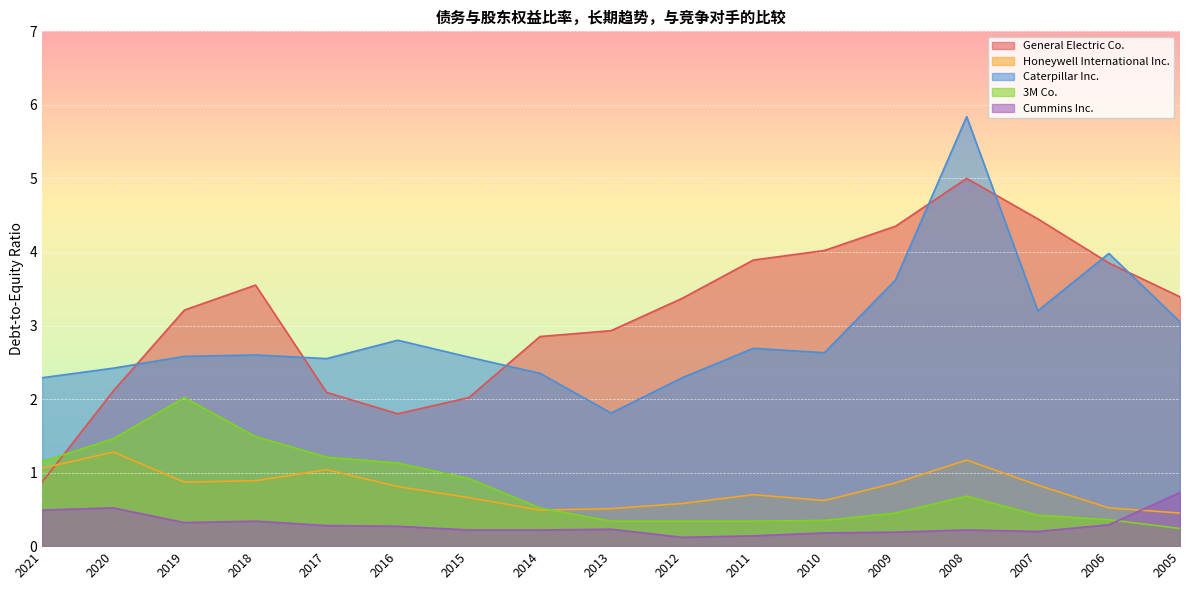

What is the sum of the General Electric Co. values at 2010 and 2011?

7.9